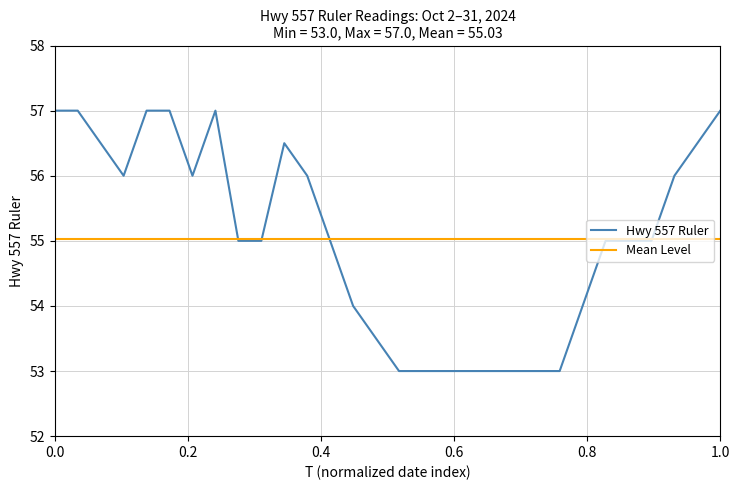

How many series are shown in this chart?

2